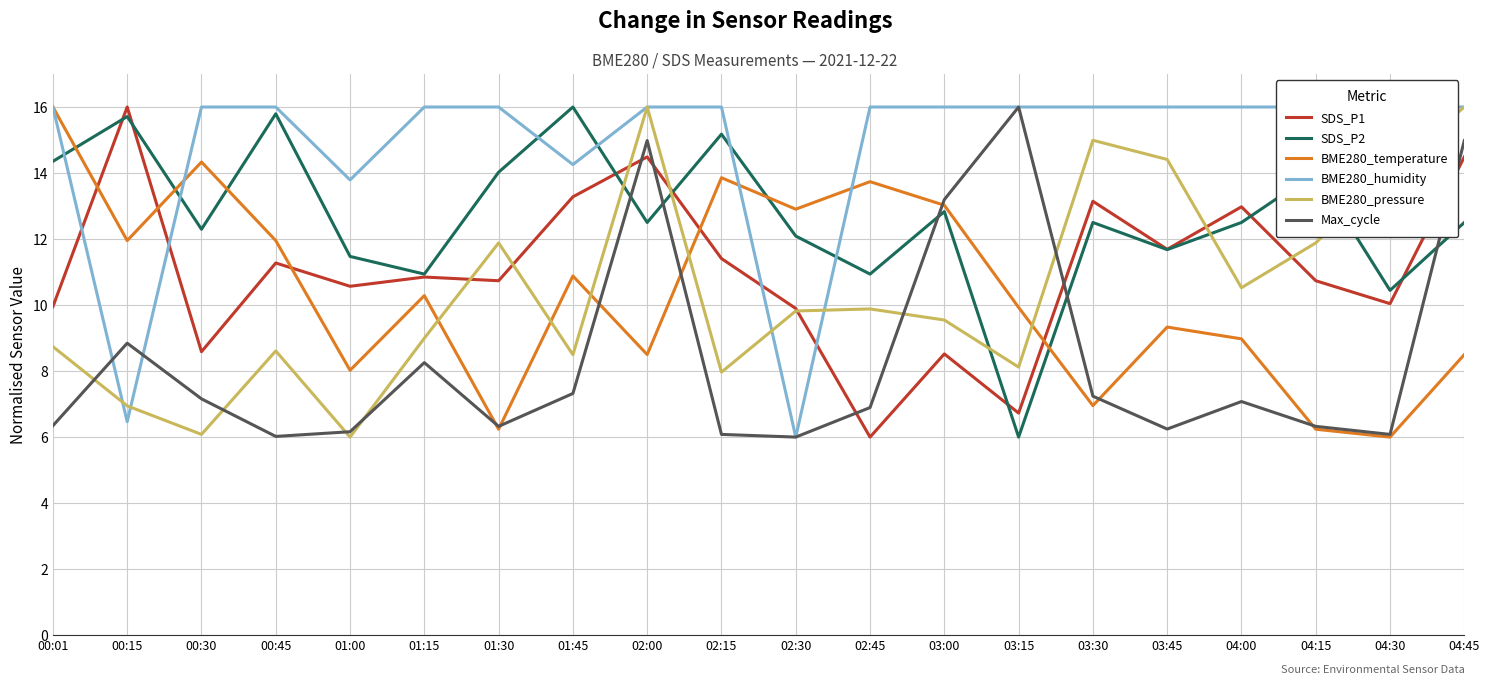

Which label corresponds to the largest value in the chart?

03:15